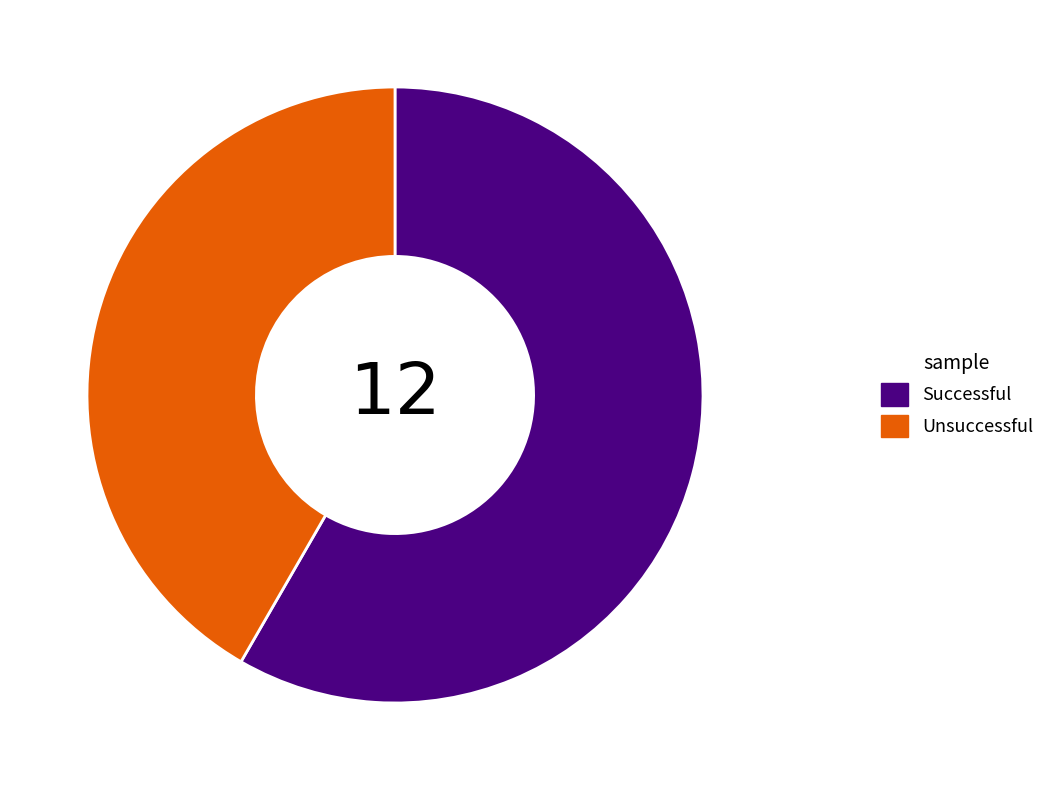

Between Unsuccessful and Successful, which is larger?

Successful